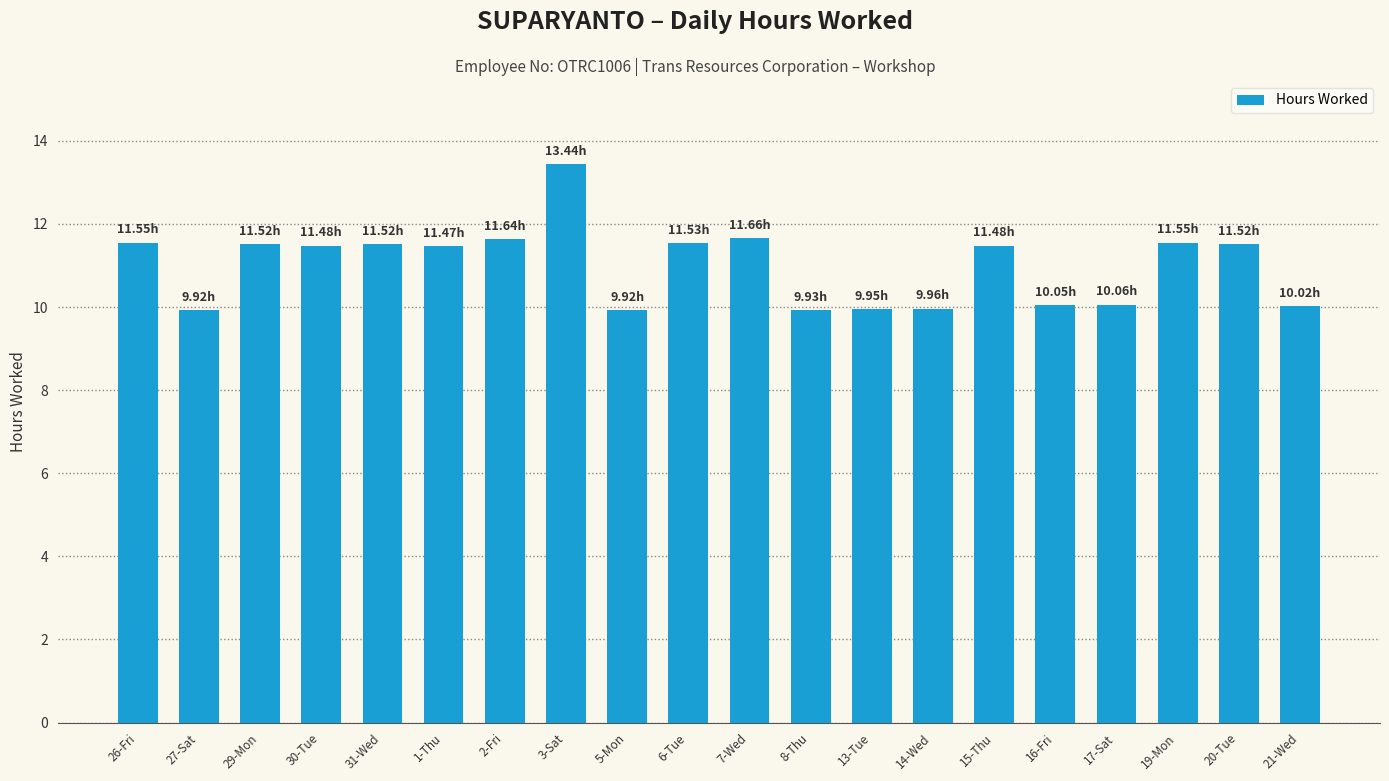

What is the change in value from 1-Thu to 13-Tue?

-1.5